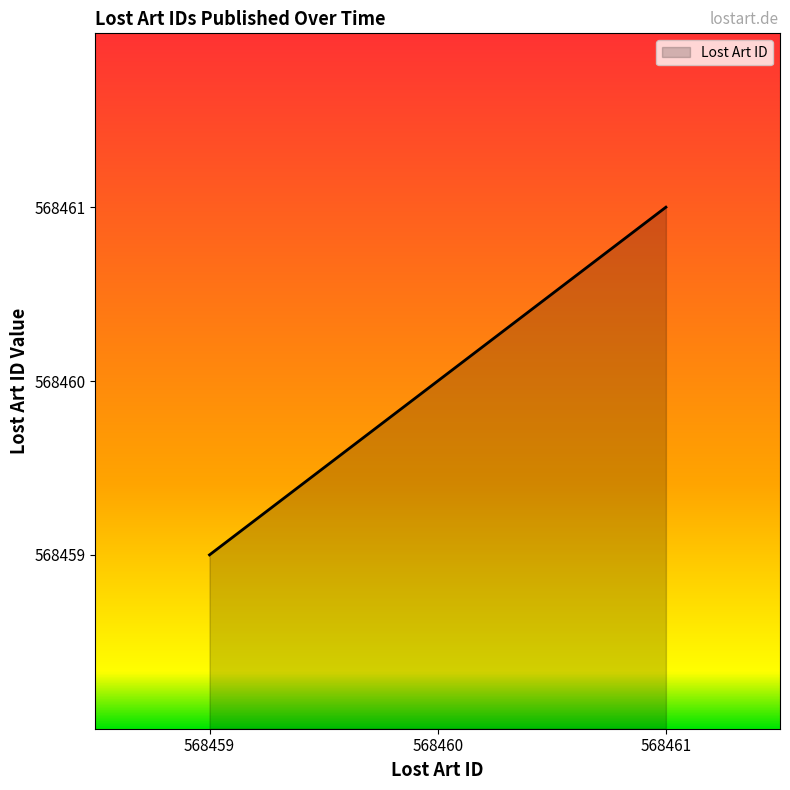

What is the average value?

568460